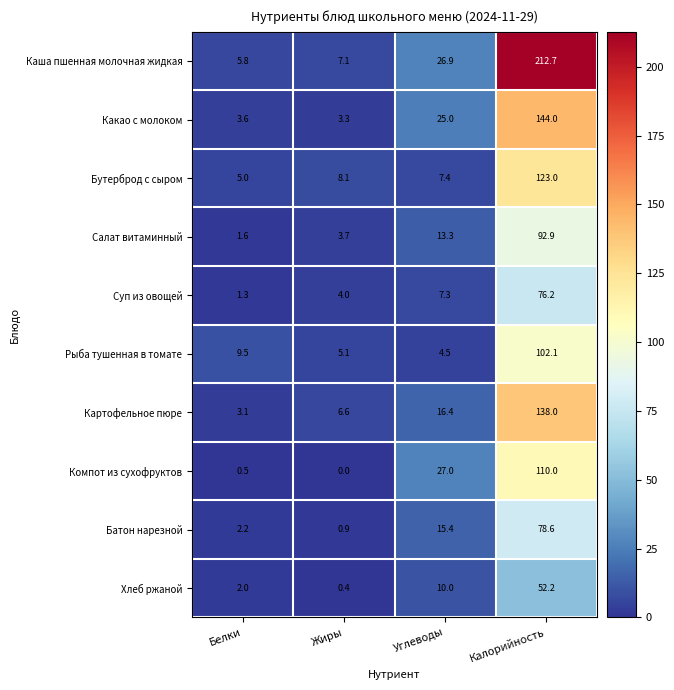

What is the total value across all series at Жиры?

39.2